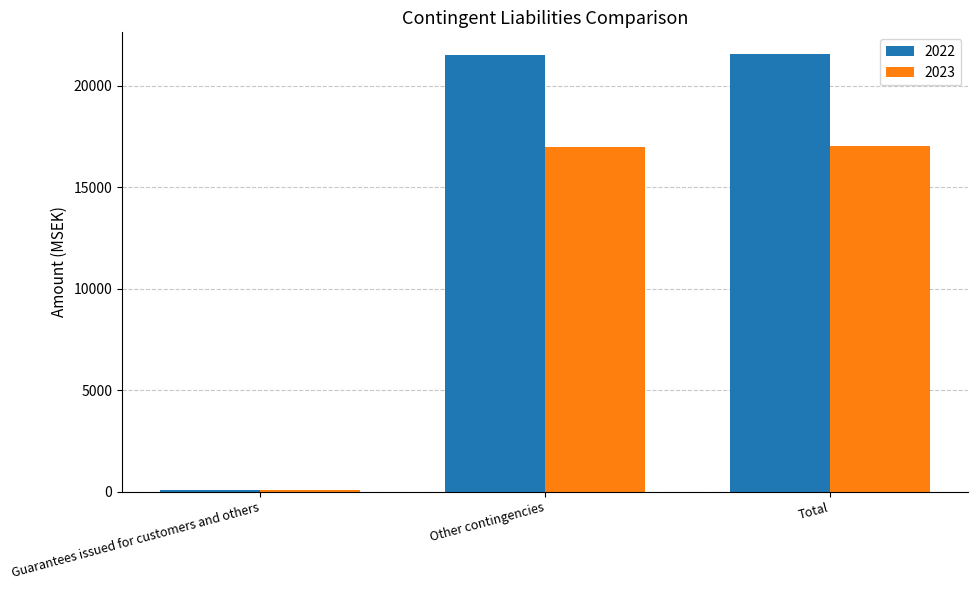

Is the value of 2023 at Guarantees issued for customers and others greater than the value of 2022 at Total?

No